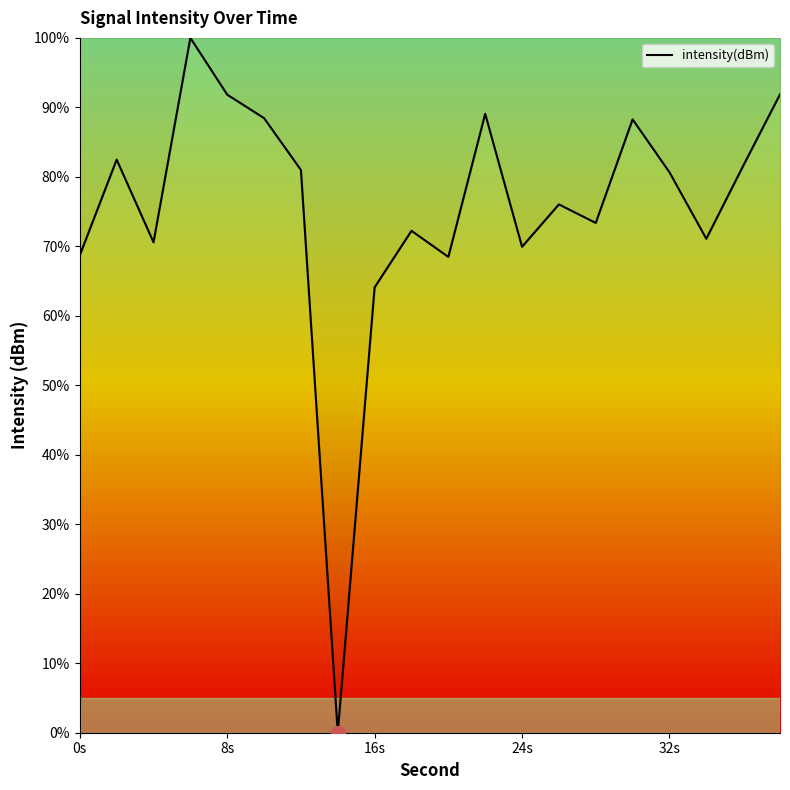

What is the greatest value displayed?

100.0